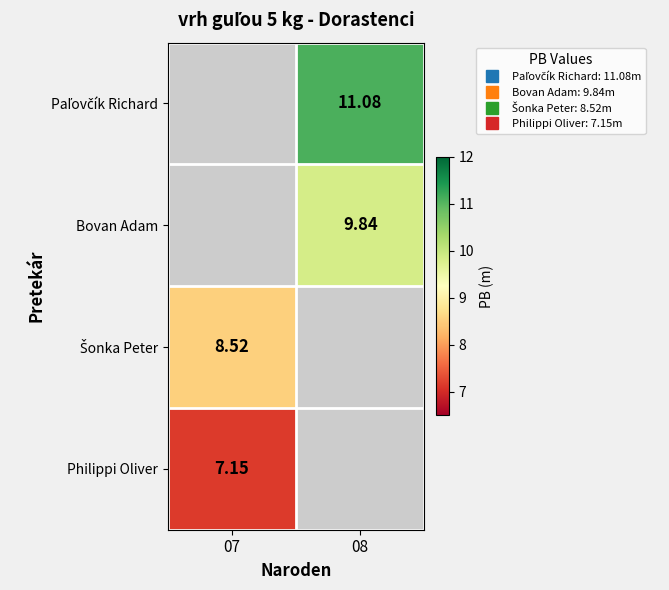

Which category has the highest value across all series?

08